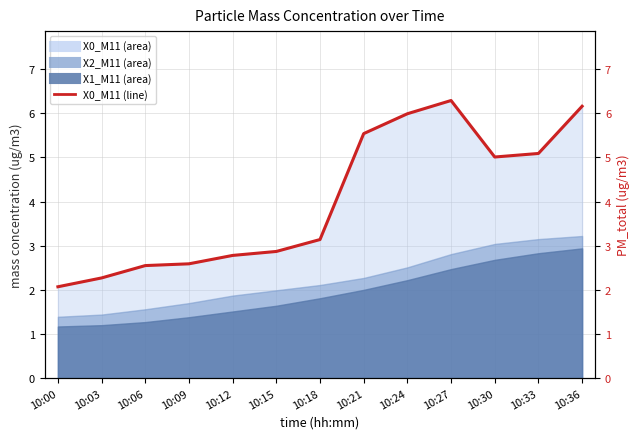

Reading left to right, what are all the values shown in this chart?

10:00=2.1	10:03=2.3	10:06=2.5	10:09=2.6	10:12=2.8	10:15=2.9	10:18=3.1	10:21=5.5	10:24=6.0	10:27=6.3	10:30=5.0	10:33=5.1	10:36=6.2